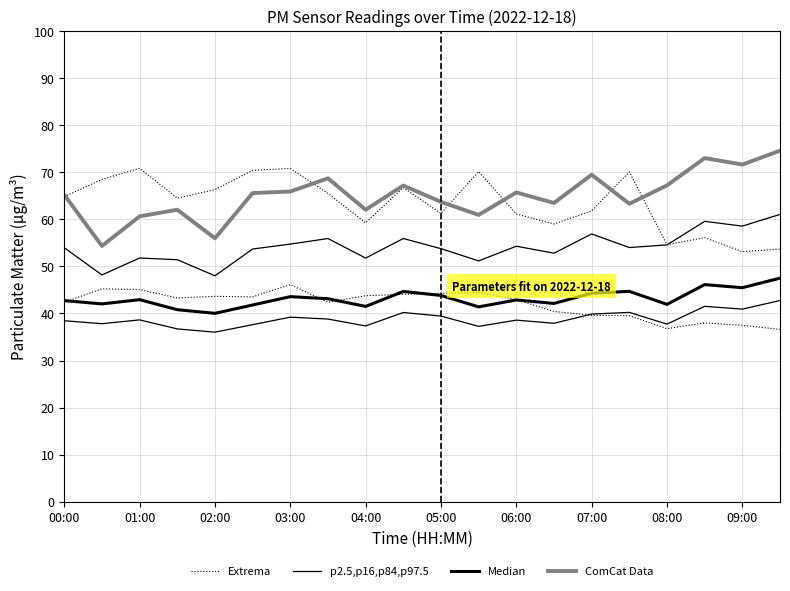

At which label does ComCat Data reach its peak?

19